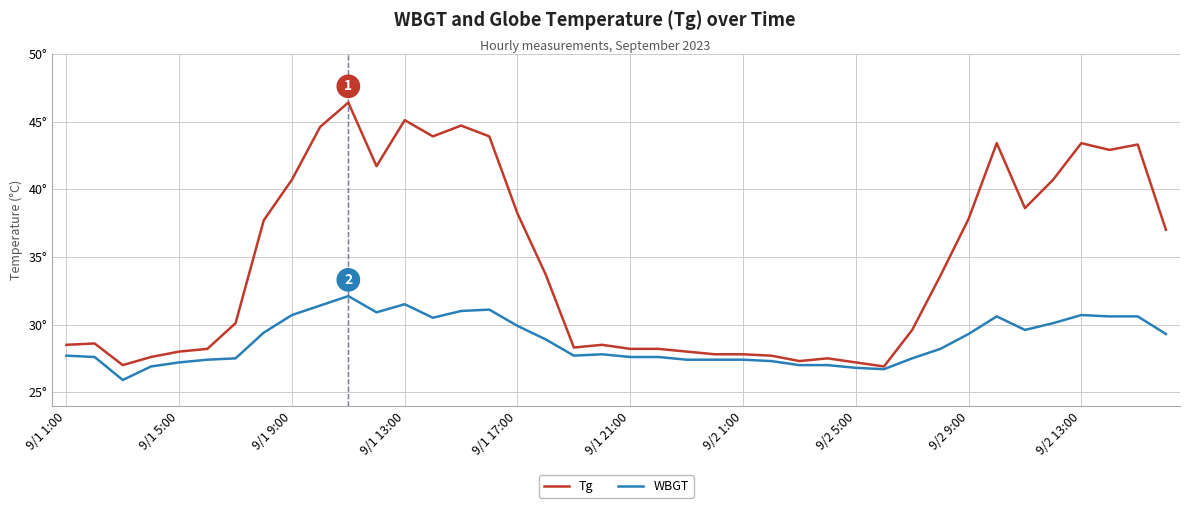

What is the difference between the second highest and second lowest values in the Tg series?

18.1